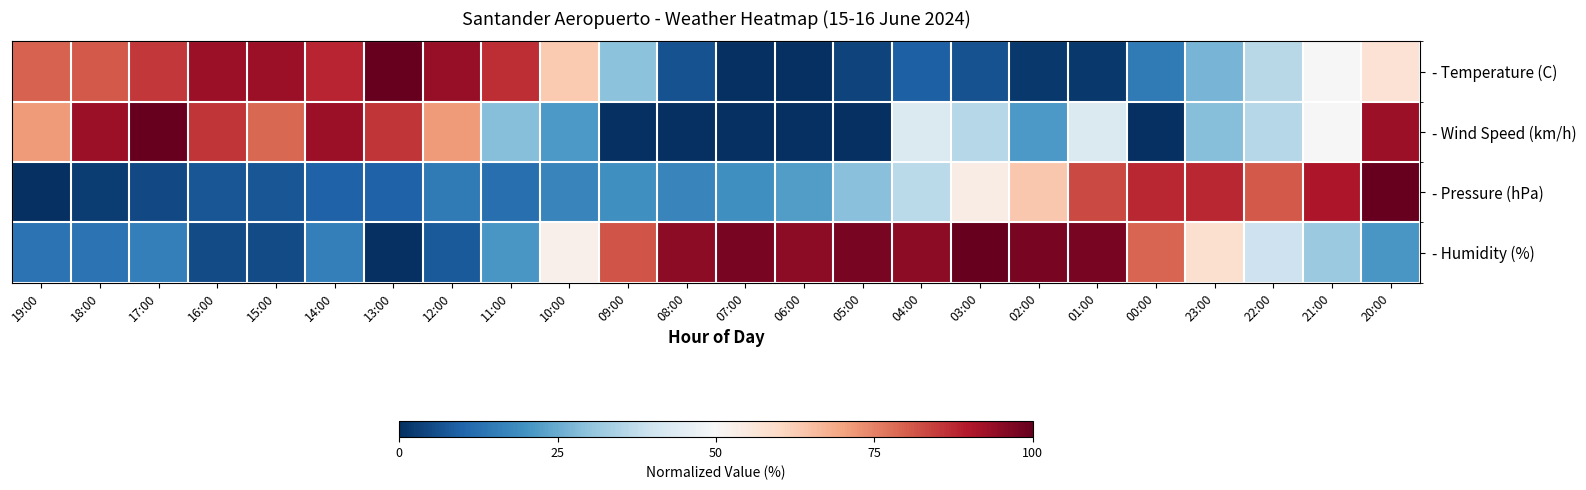

Which series has the largest range (max minus min)?

- Temperature (C)